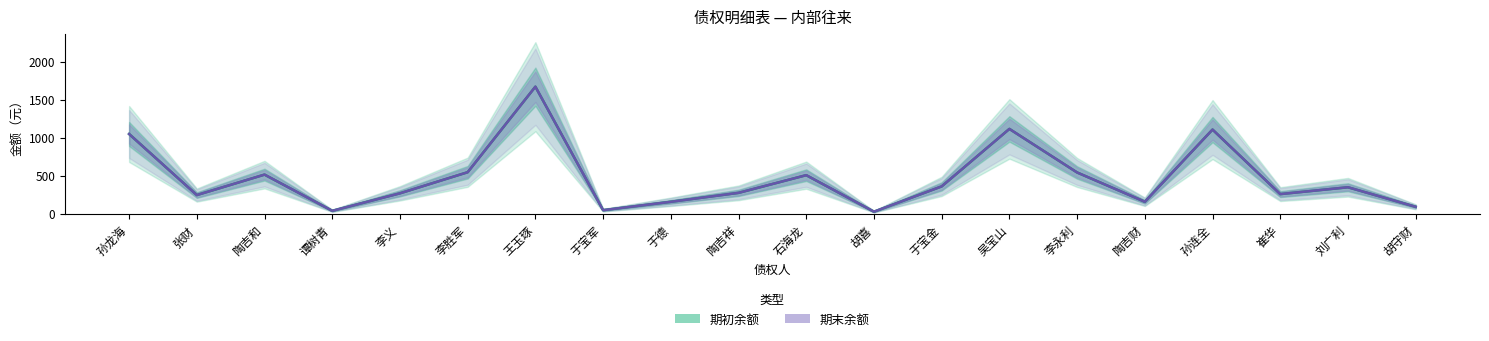

Between 陶吉祥 and 胡守财, which is larger?

陶吉祥